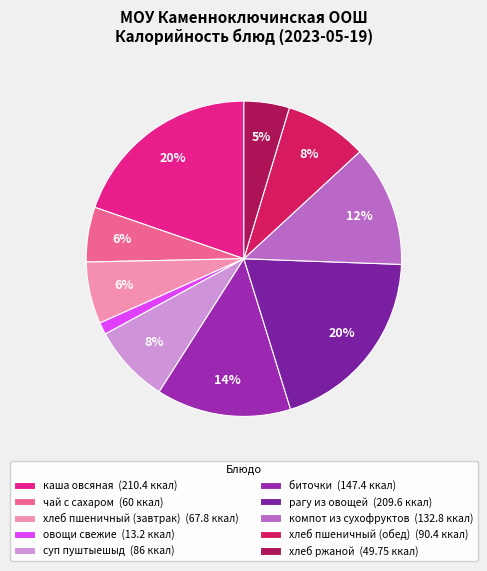

Do хлеб пшеничный (обед) and хлеб пшеничный (завтрак) together represent more than half of the pie?

No